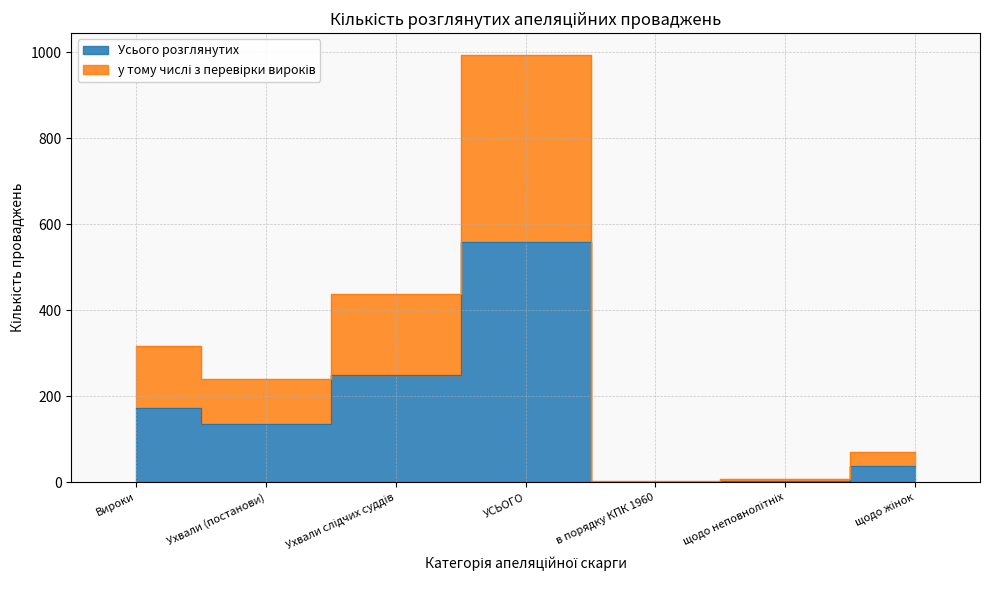

Where is the first local minimum for Усього розглянутих?

Ухвали (постанови)